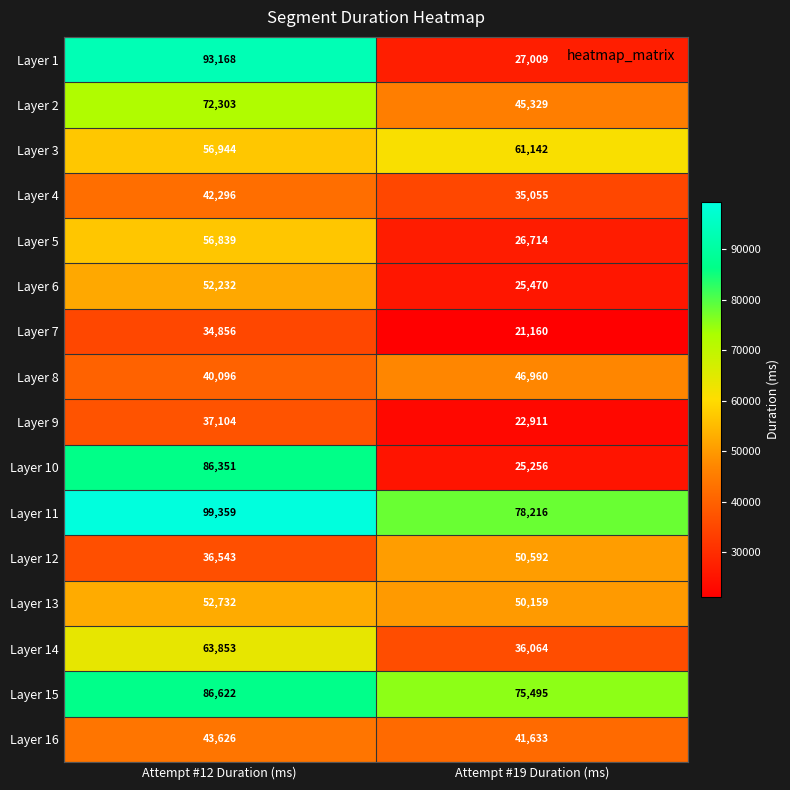

What is the difference between the maximum and minimum values in the Layer 16 series?

1993